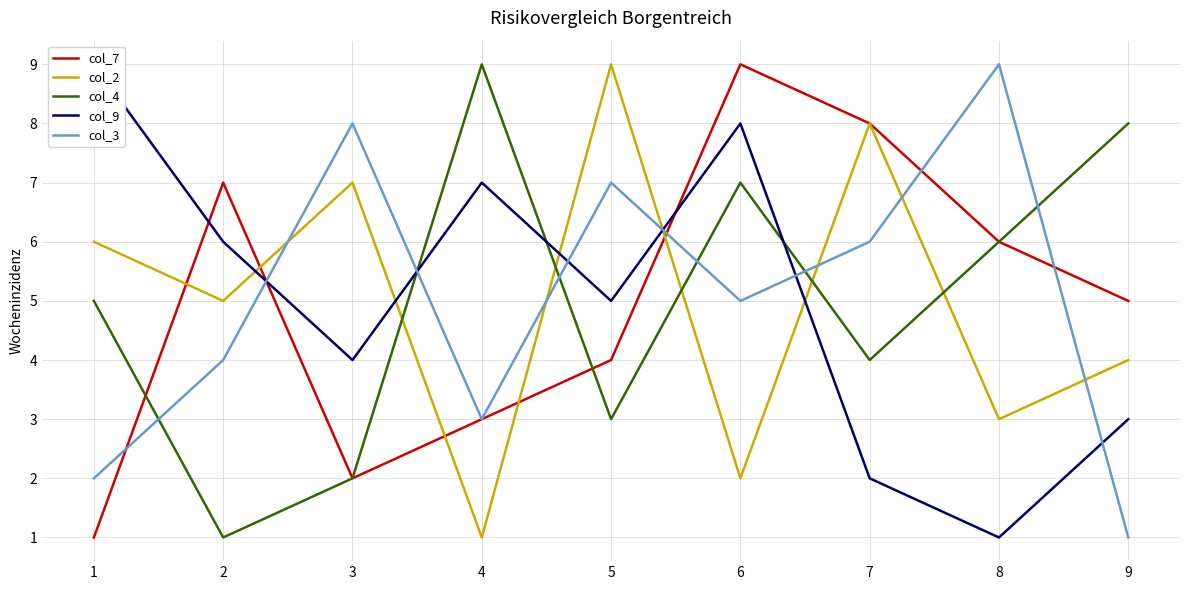

True or false: col_4 and col_2 cross at least once.

True